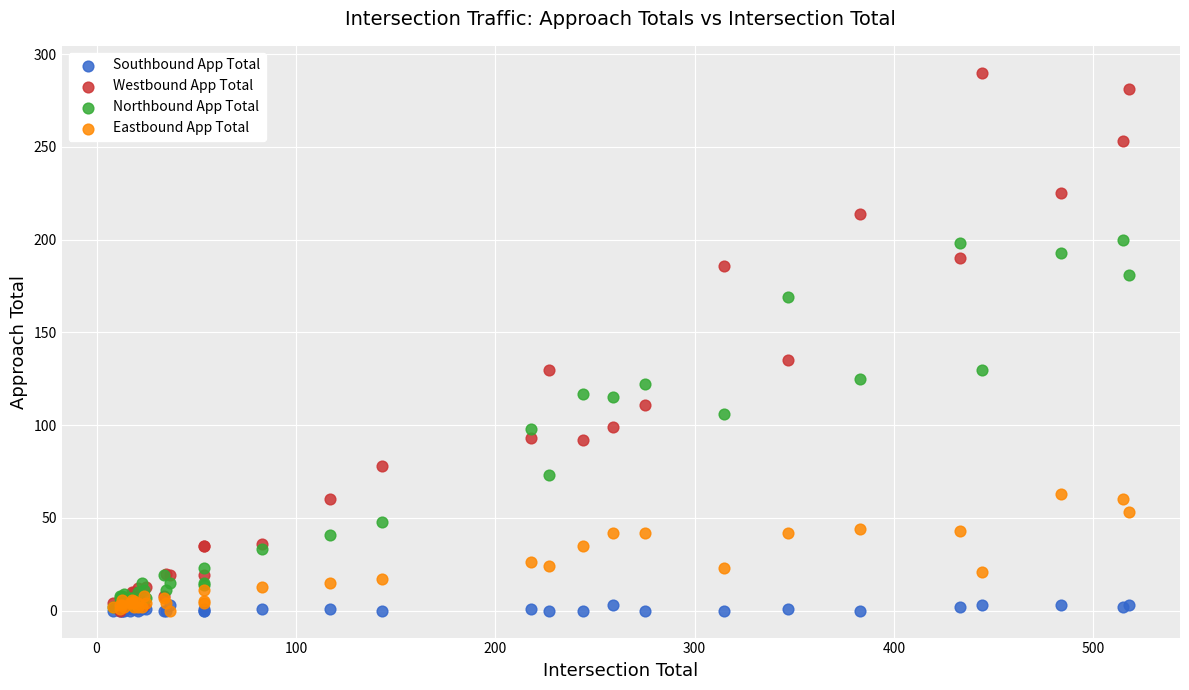

In the Westbound App Total series, what Y value is closest to 145?

135